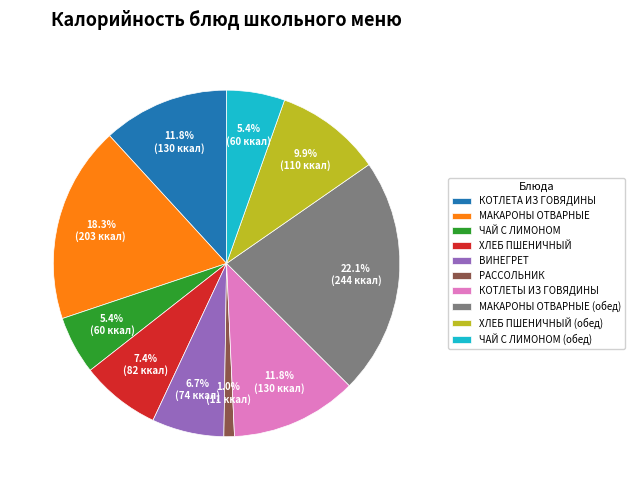

Is КОТЛЕТА ИЗ ГОВЯДИНЫ the majority of the pie?

No